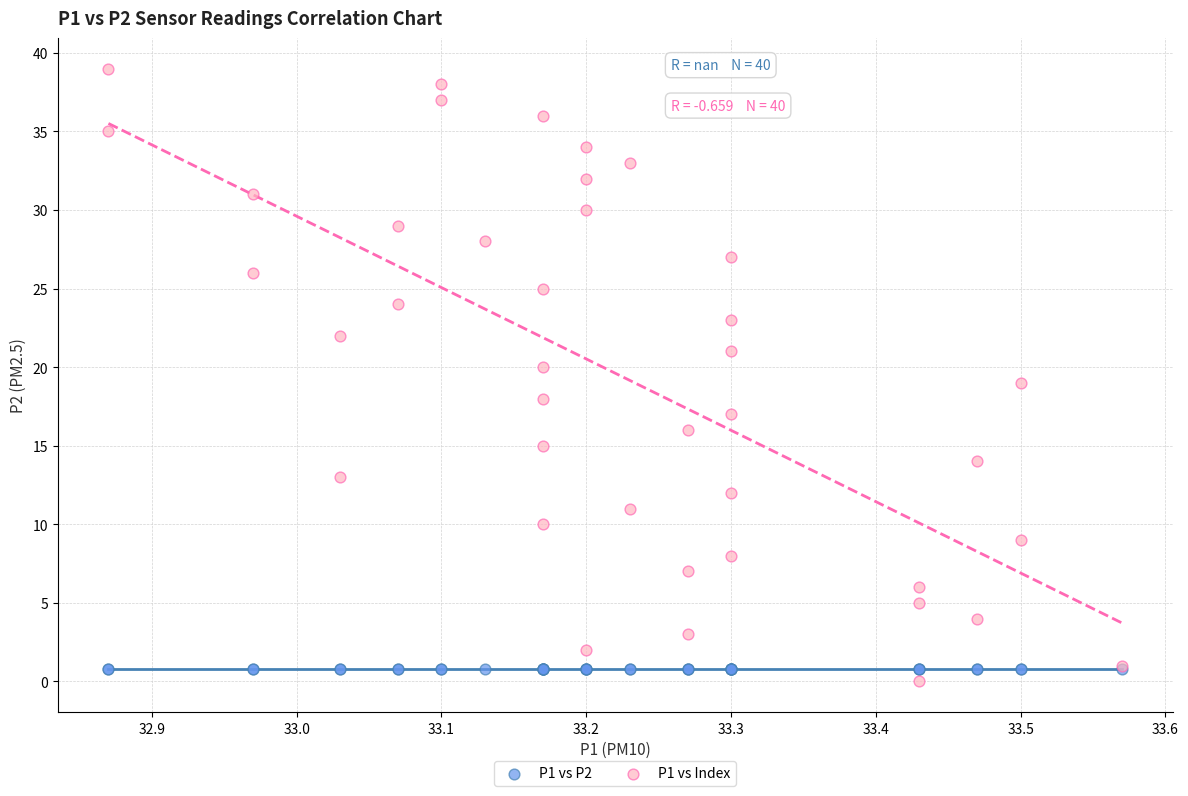

Which series contains the highest Y value?

P1 vs Index